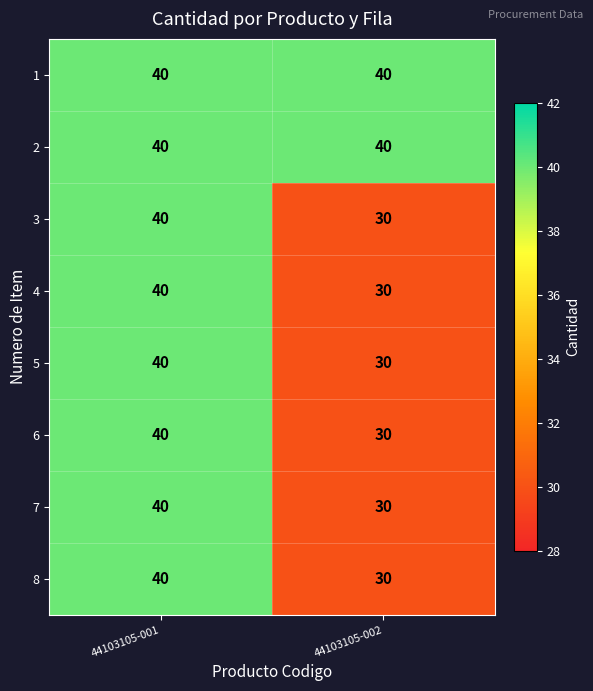

What is the maximum value shown in the chart?

40